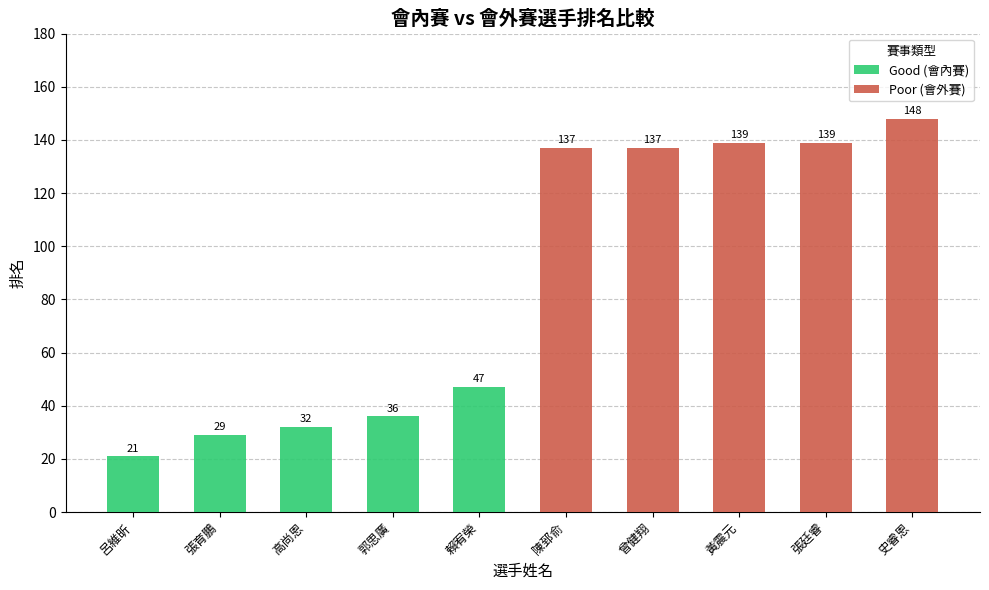

What is the total value across all series at 高尚恩?

32